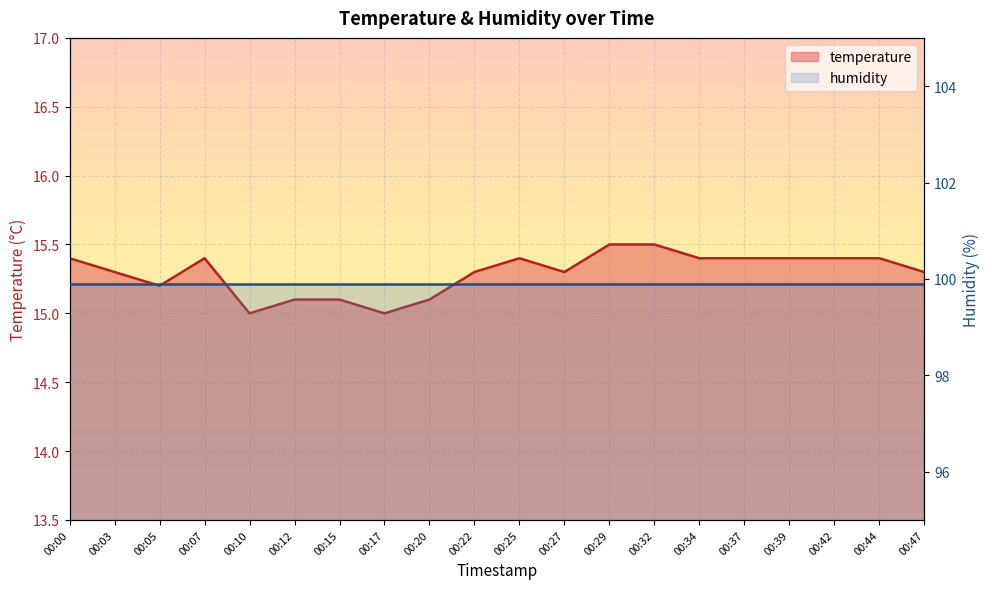

What is the smallest value displayed?

15.0